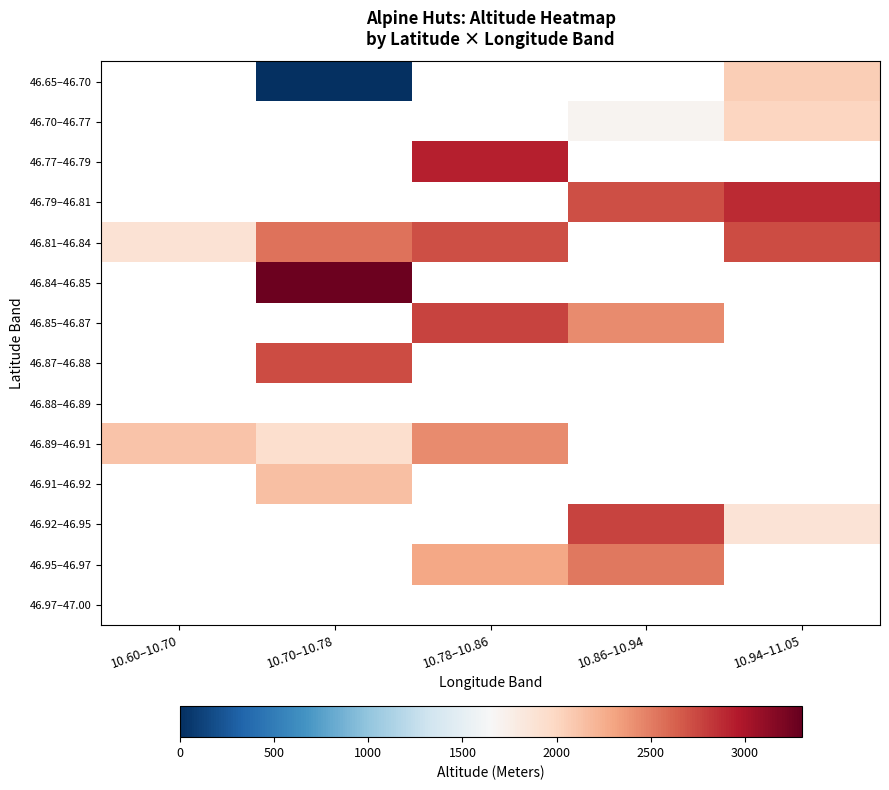

Count the number of categories in the chart.

5